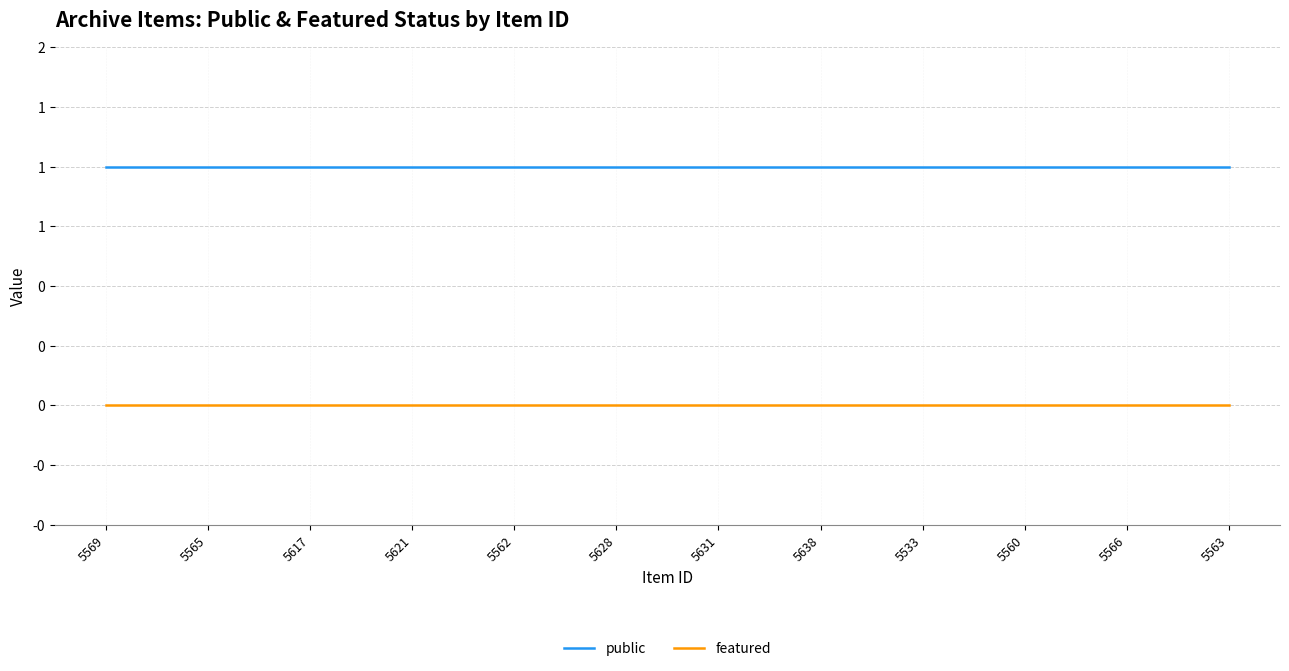

True or false: featured has more than 0 points higher than both neighbors.

False